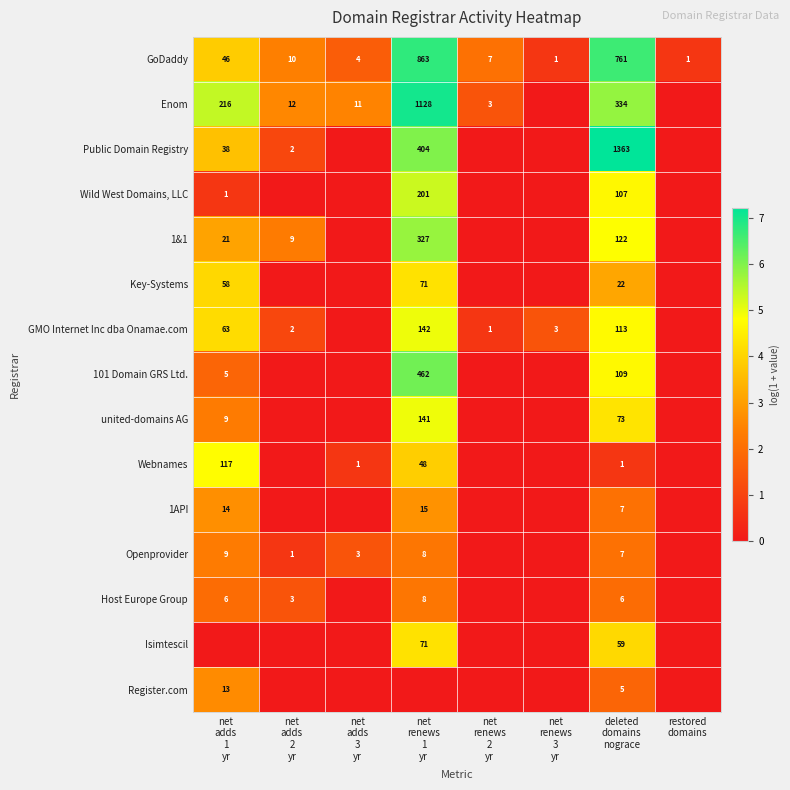

Where is GoDaddy nearest to the value 3?

net adds 2 yr